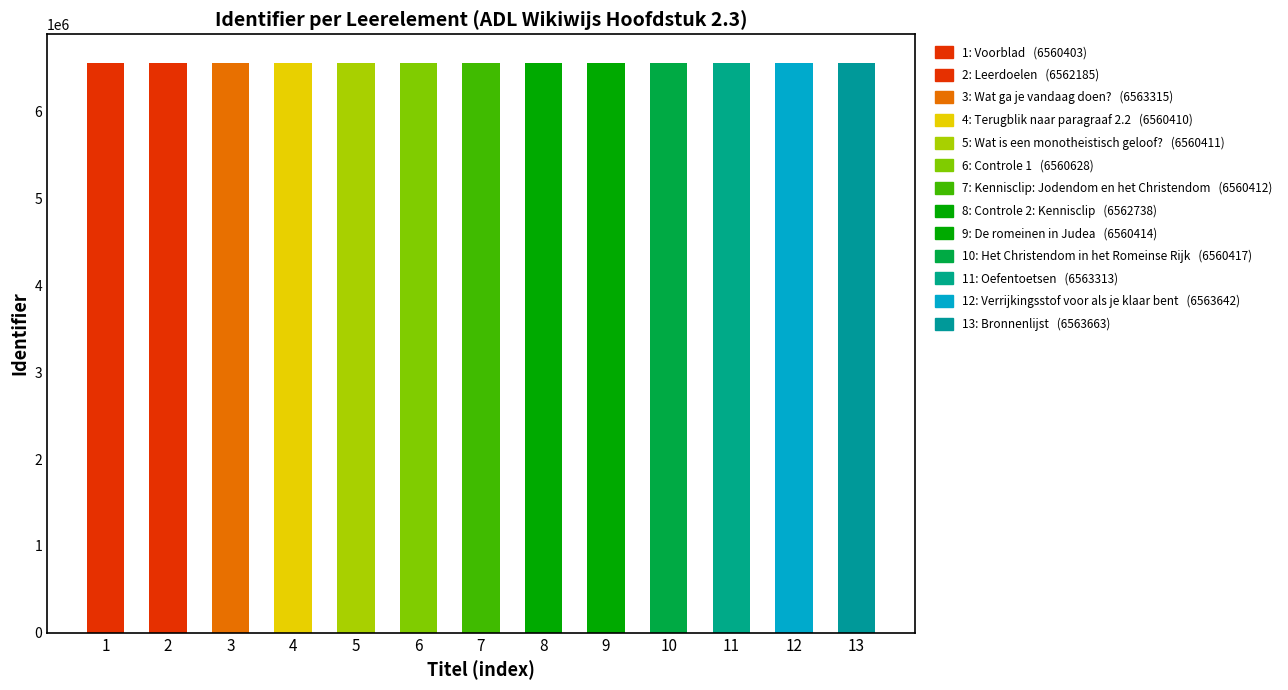

What is the value of the 10th bar from the left?

6560417